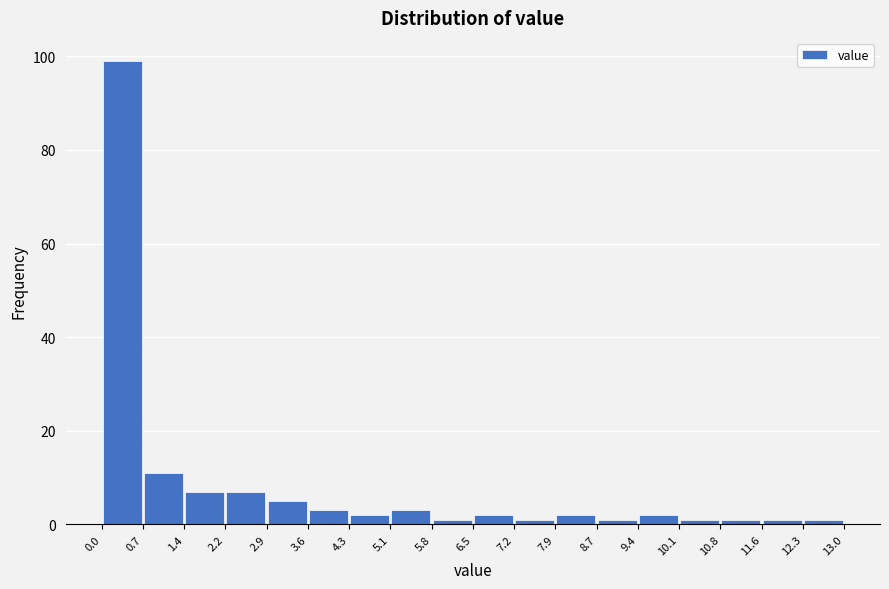

Reading left to right, list every bar in this chart as the range it spans on the x-axis followed by its height. The values are not printed on the chart, so give them approximately, as read against the axis.

0.0 to 0.7: 100
0.7 to 1.4: 12
1.4 to 2.2: 8
2.2 to 2.9: 8
2.9 to 3.6: 6
3.6 to 4.3: 4
4.3 to 5.1: 2
5.1 to 5.8: 4
5.8 to 6.5: under 2
6.5 to 7.2: 2
7.2 to 7.9: under 2
7.9 to 8.7: 2
8.7 to 9.4: under 2
9.4 to 10.1: 2
10.1 to 10.8: under 2
10.8 to 11.6: under 2
11.6 to 12.3: under 2
12.3 to 13.0: under 2